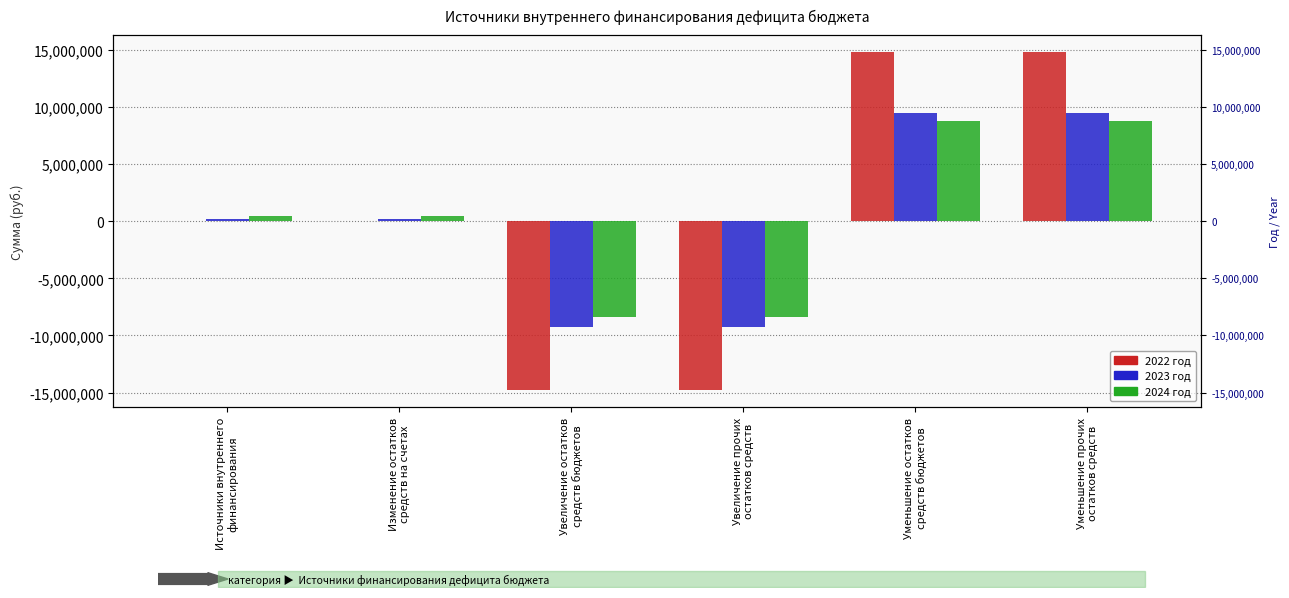

Between Источники внутреннего
финансирования and Уменьшение прочих
остатков средств, which series saw the biggest shift?

2022 год